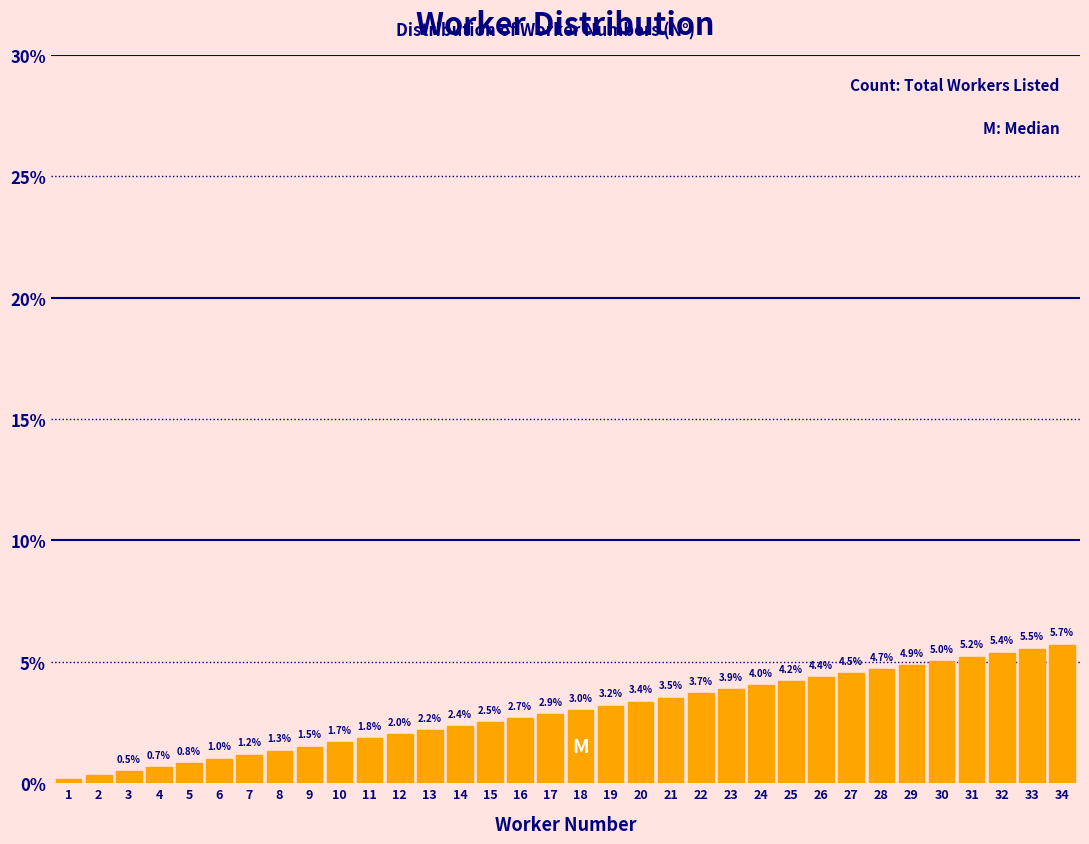

At which label is the value closest to 2?

12